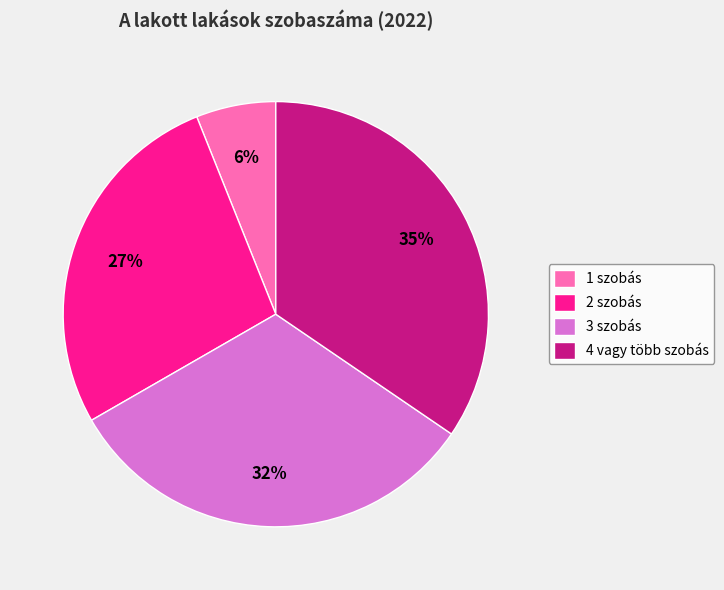

True or false: 2 szobás accounts for 37% of the total.

False